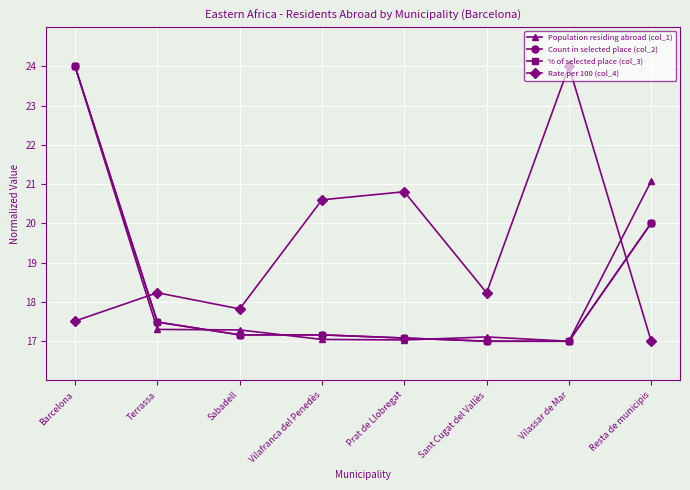

What is the smallest value displayed?

17.0